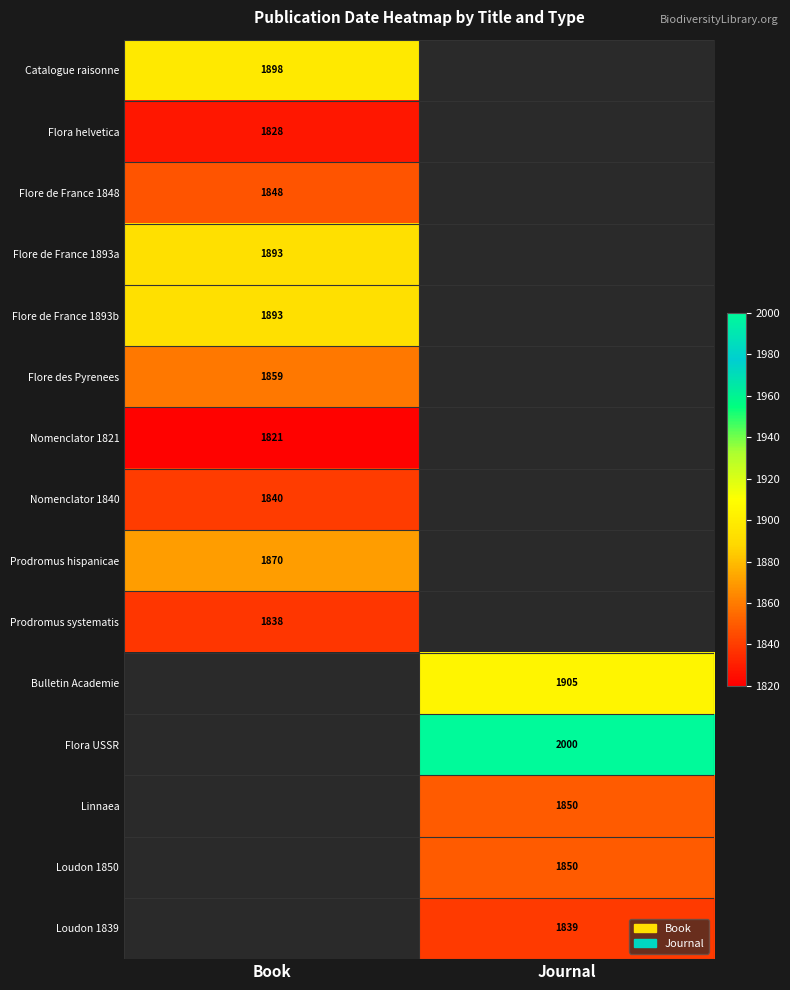

List the labels in order of Flore de France 1893a value, largest first.

Book, Journal